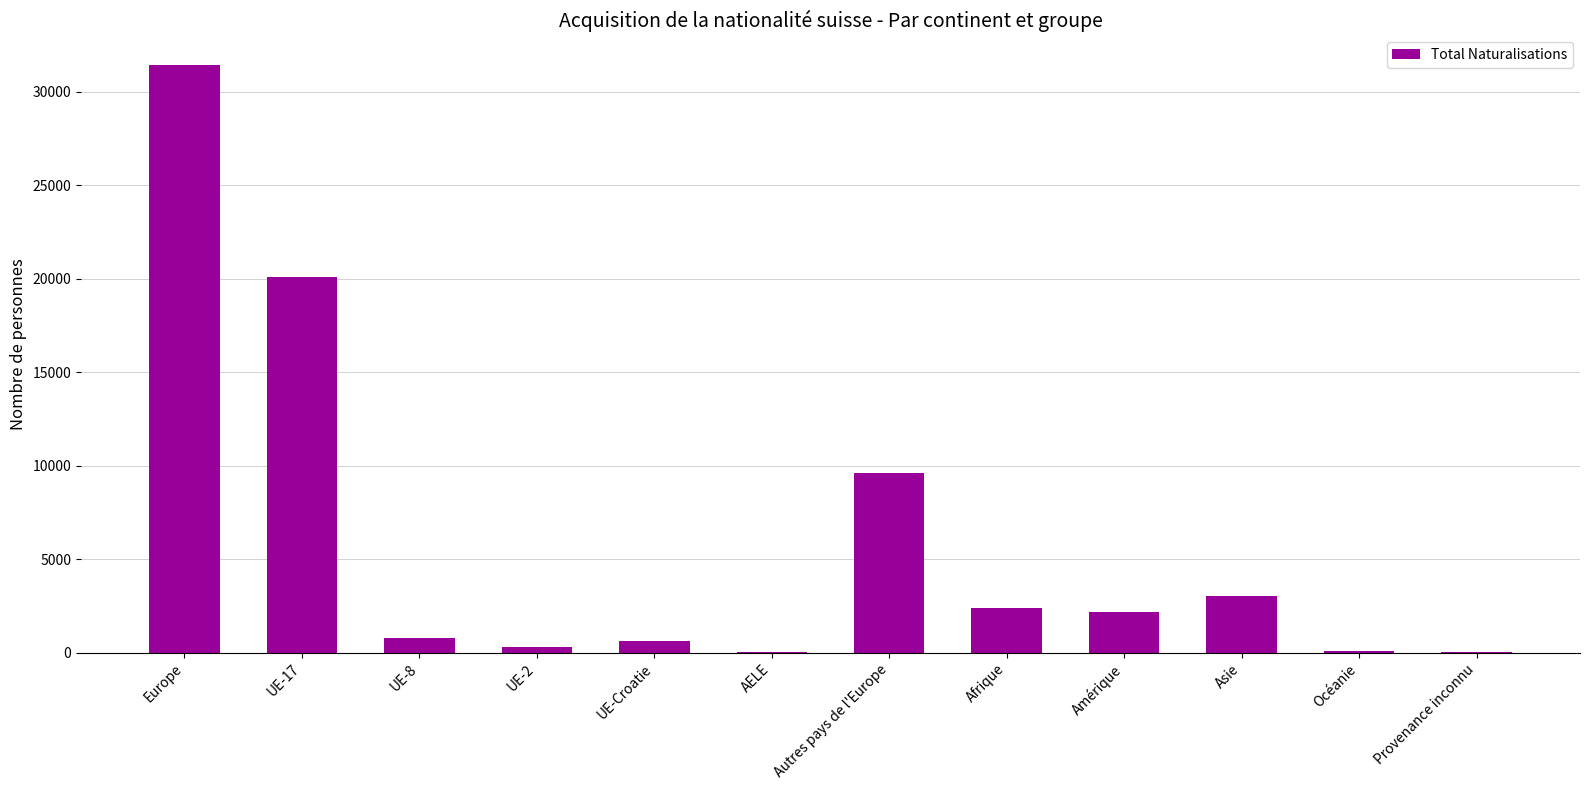

What is the sum of all values?

70626